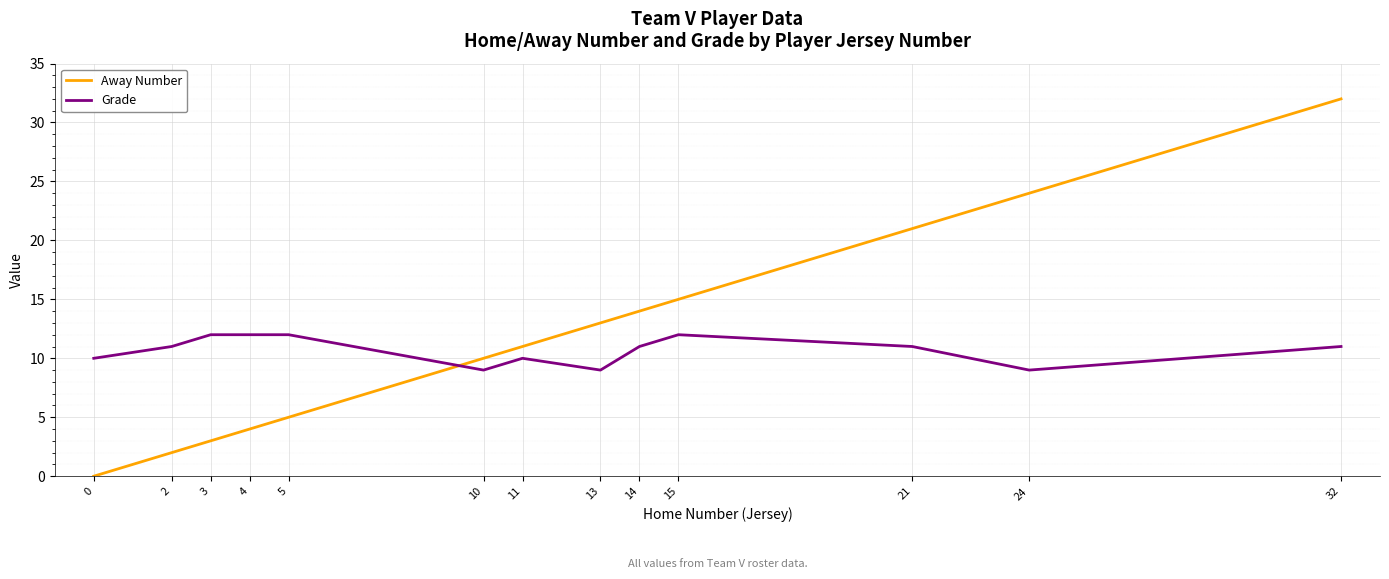

The Away Number series shows 10 at 10. True or false?

True